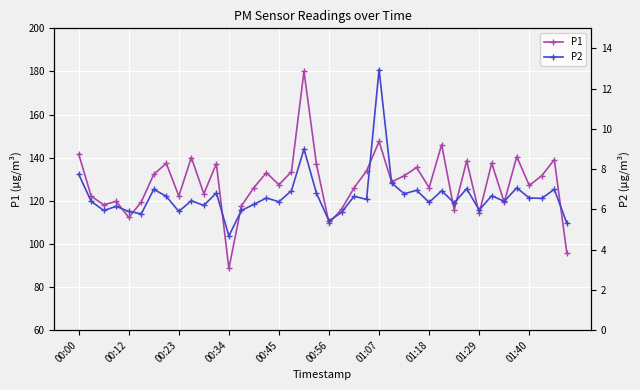

What is the difference between the second highest and minimum values in the P1 series?

58.9